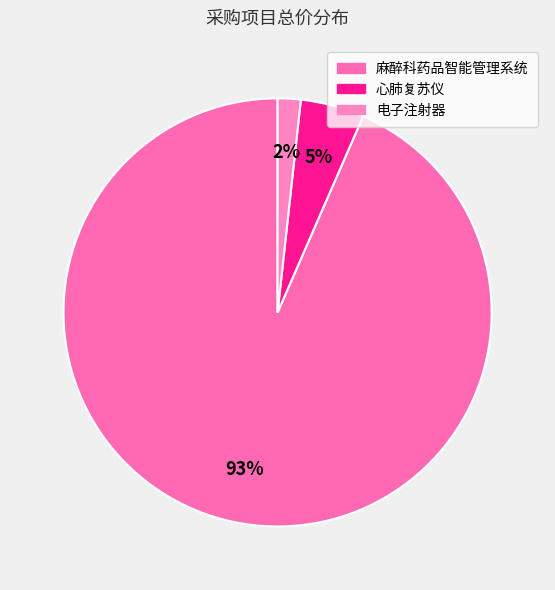

To the nearest percent, what percentage of the pie is 心肺复苏仪?

5%